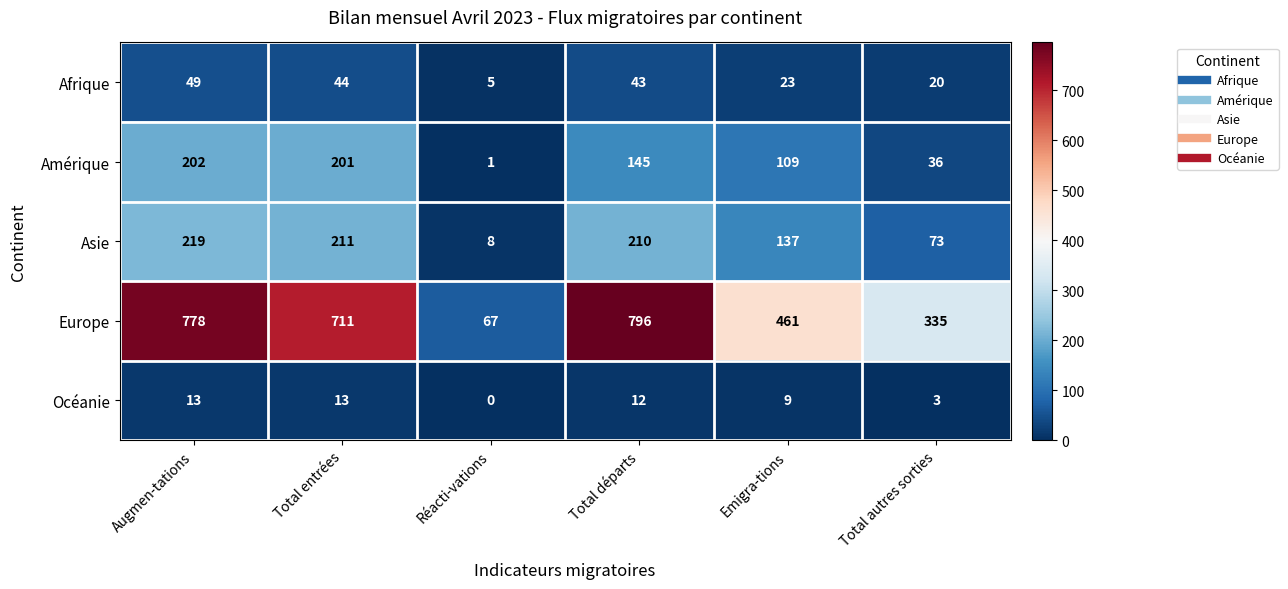

At which label does Océanie reach its minimum?

Réacti-vations